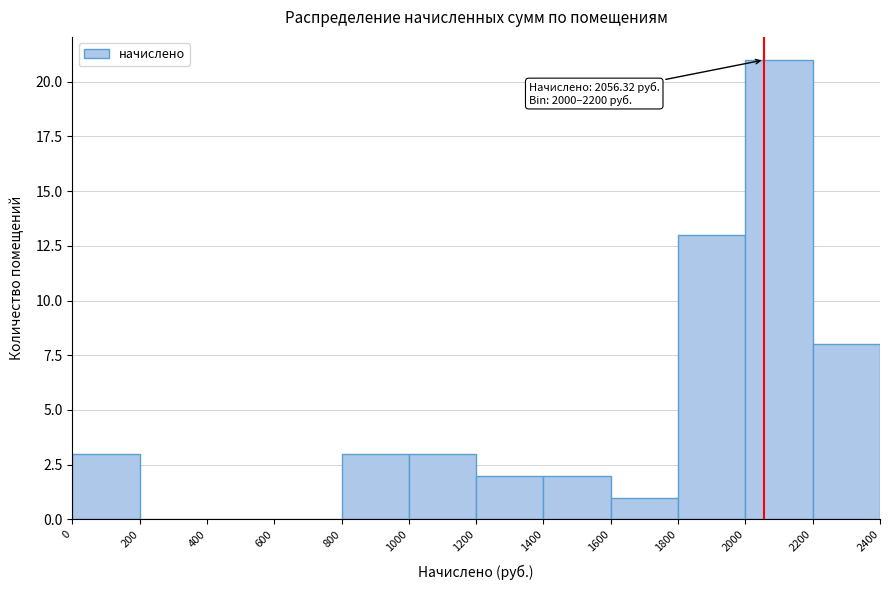

Over which range of the x-axis is the bar tallest?

2000 to 2200